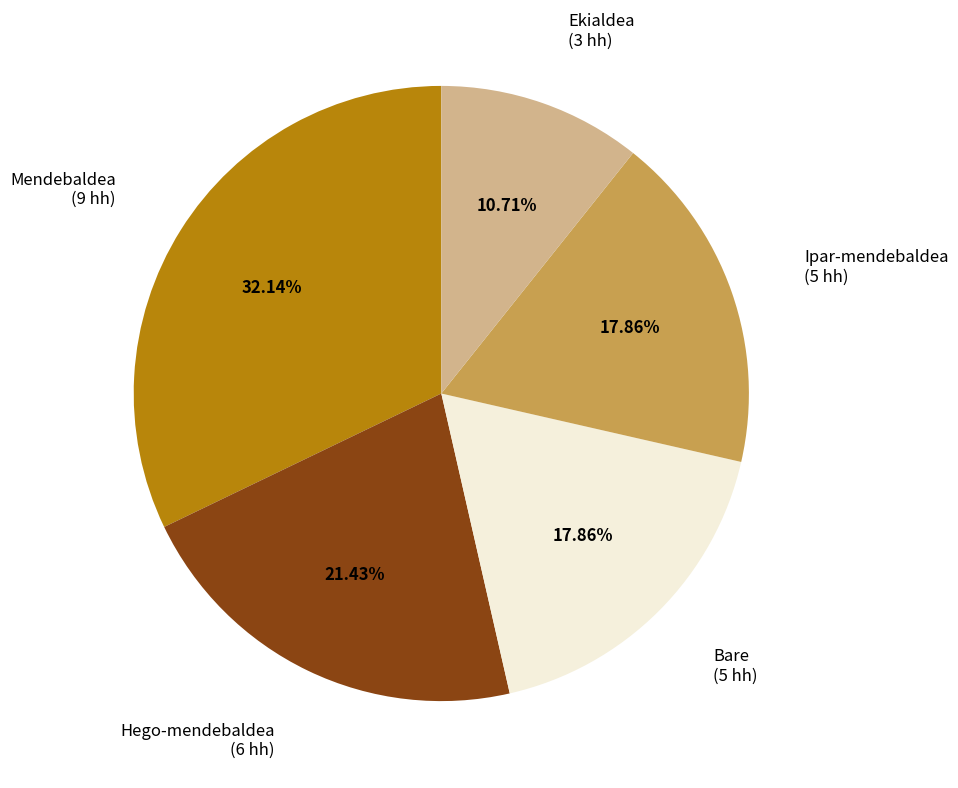

Does Mendebaldea account for over 50% of the chart?

No